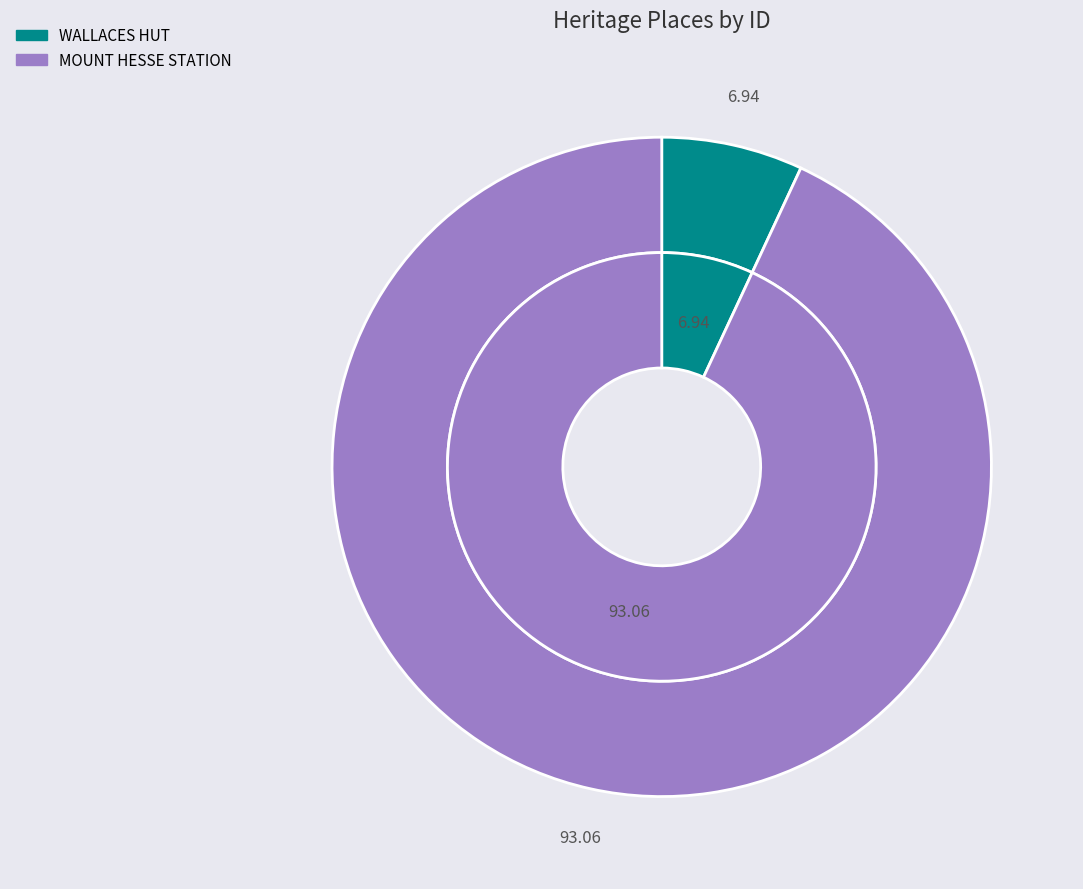

How many segments does this pie chart have?

2